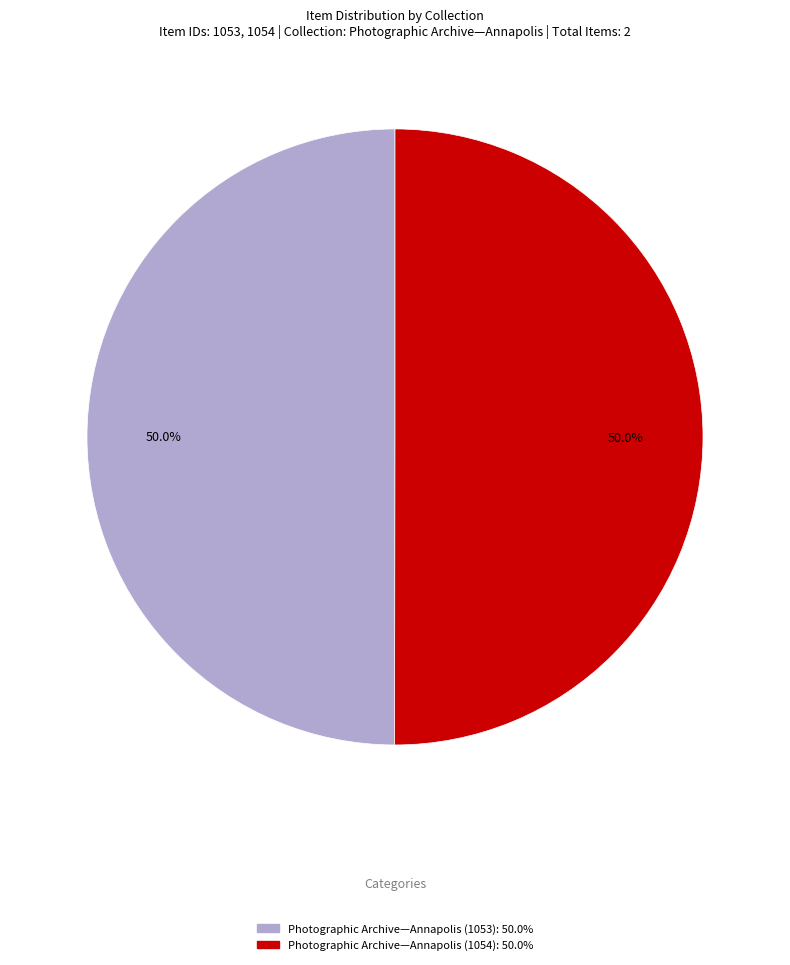

To the nearest percent, what portion does Photographic Archive—Annapolis (1054) represent?

50%